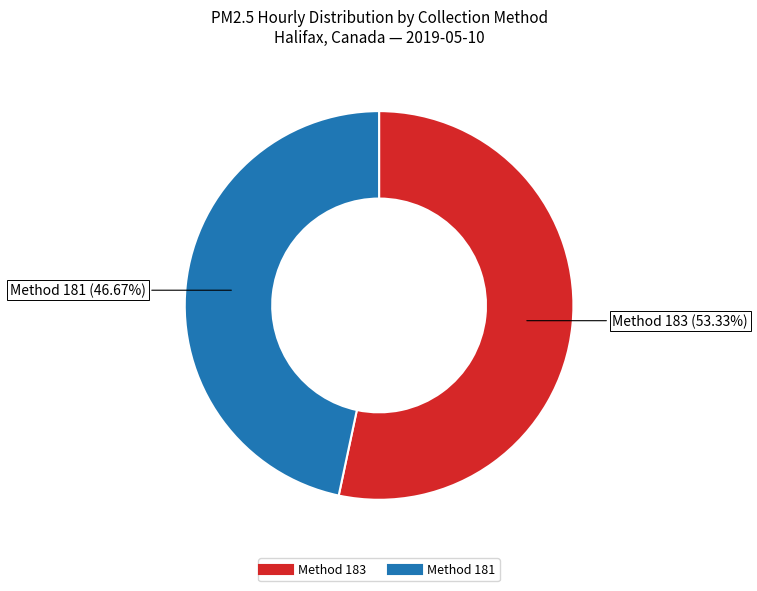

Is there a majority slice in this chart?

Yes